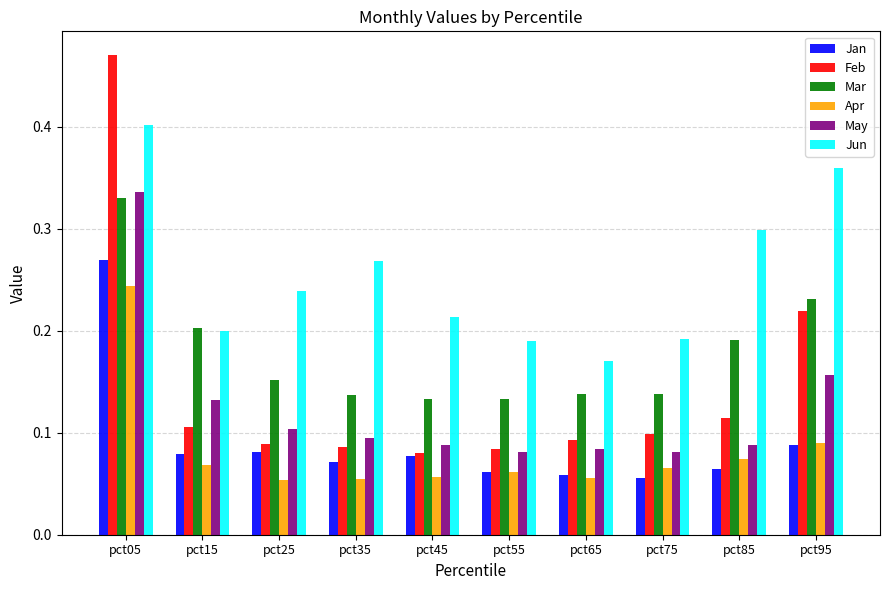

Which series has the largest total across all categories?

Jun